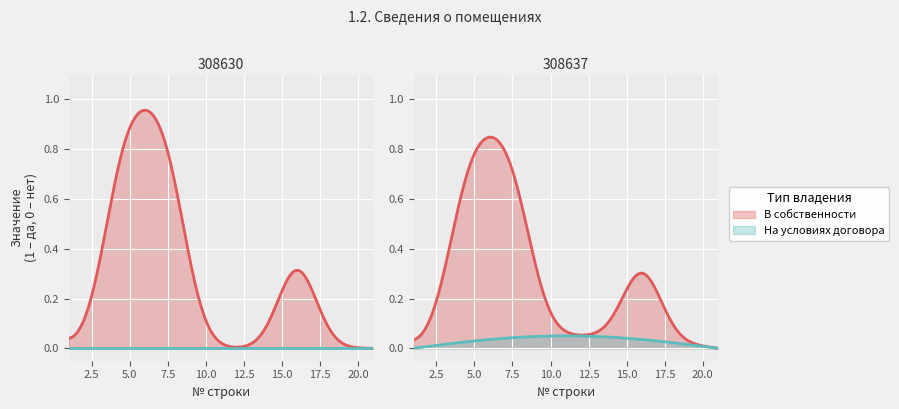

Rank the series by their maximum value, from highest to lowest.

В собственности, На условиях договора